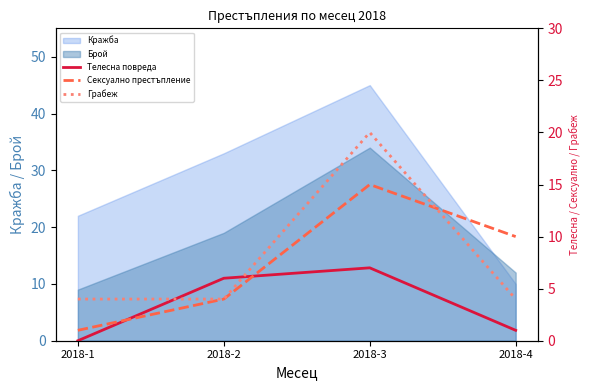

At which label does Телесна повреда first exceed 6?

2018-3